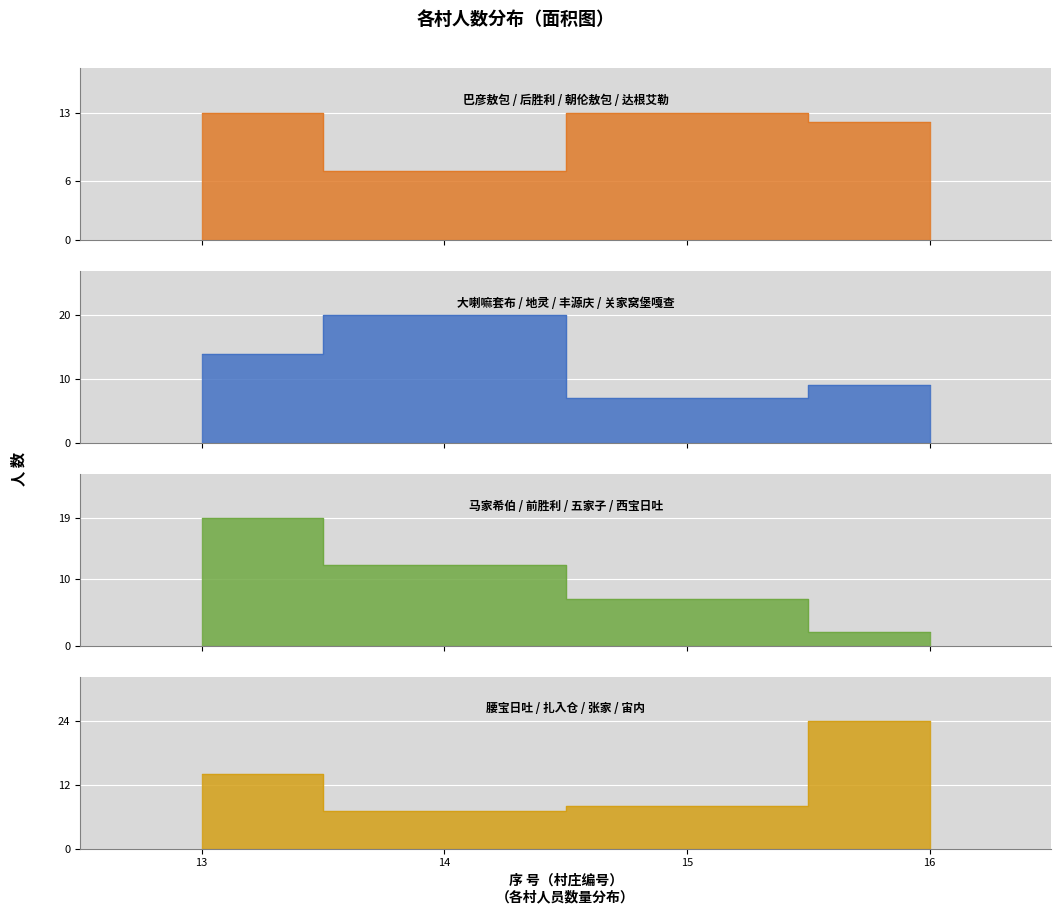

What is the sum of all values?

188